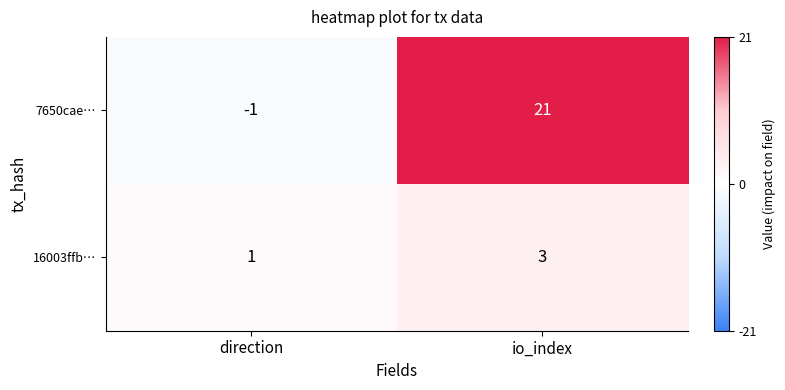

What is the sum of the 7650cae… values at direction and io_index?

20